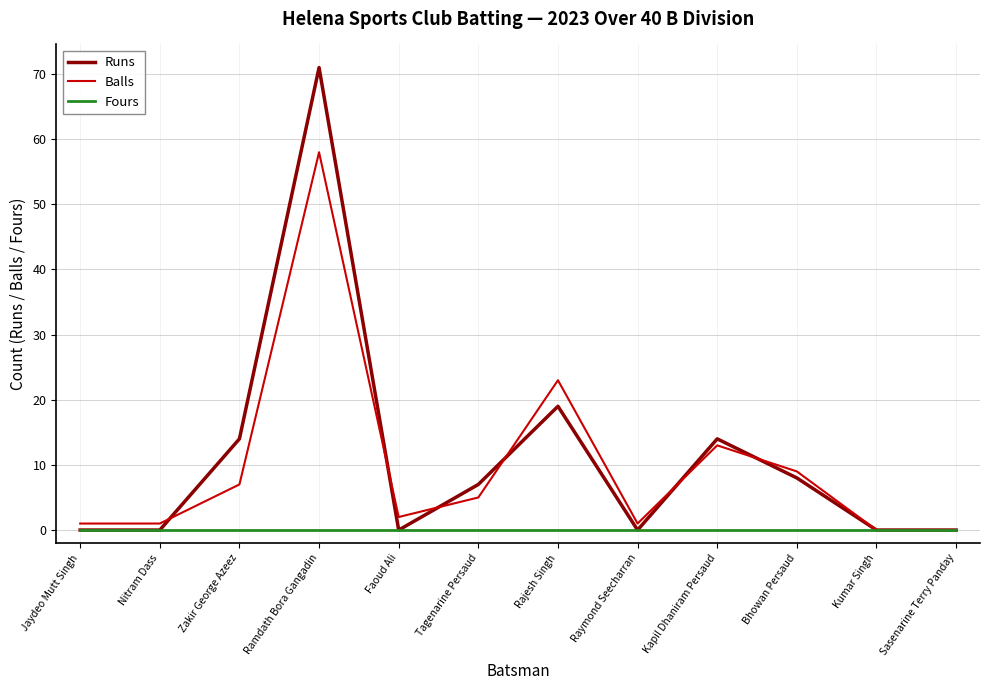

Which series has the largest range (max minus min)?

Runs